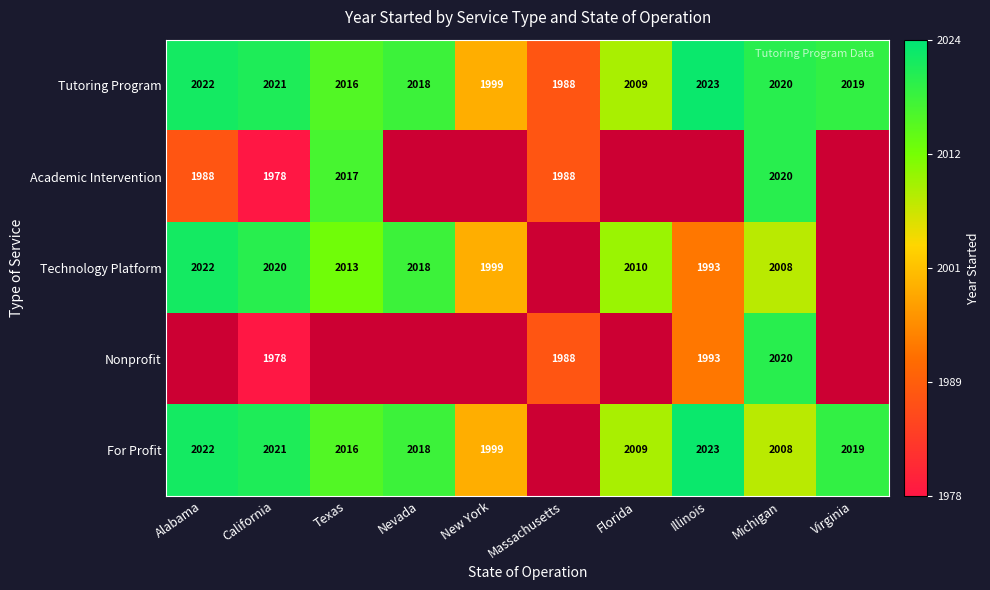

Between Texas and New York, which series saw the biggest shift?

Tutoring Program